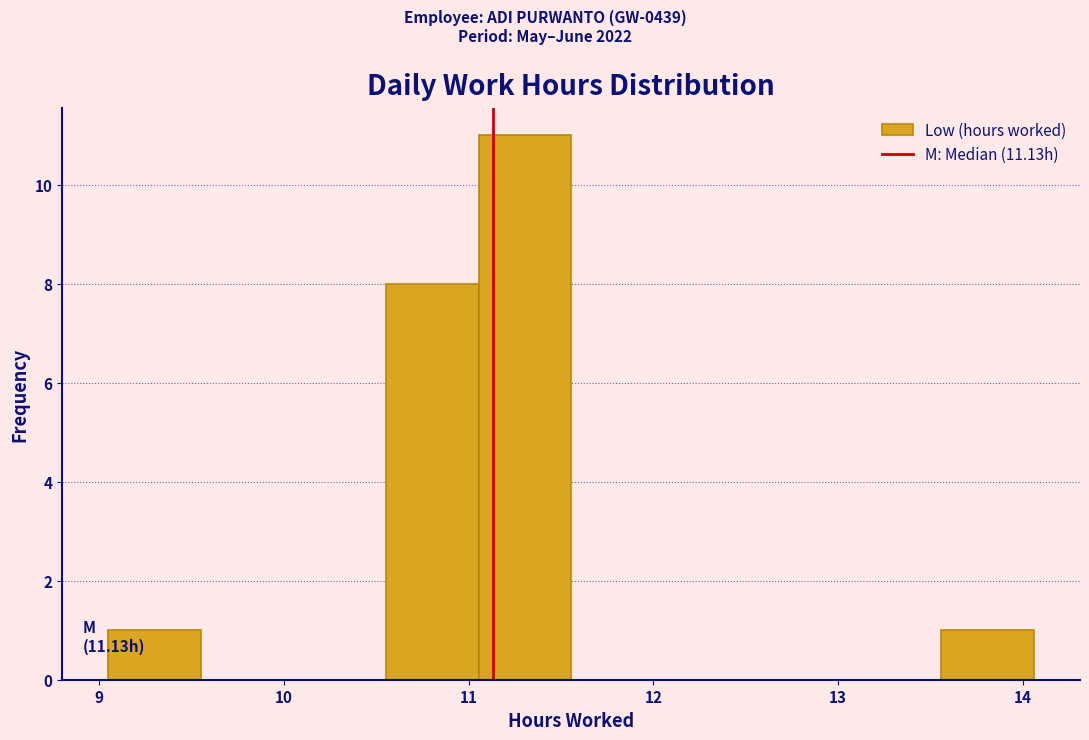

Over which range of the x-axis is the bar tallest?

11.1 to 11.6